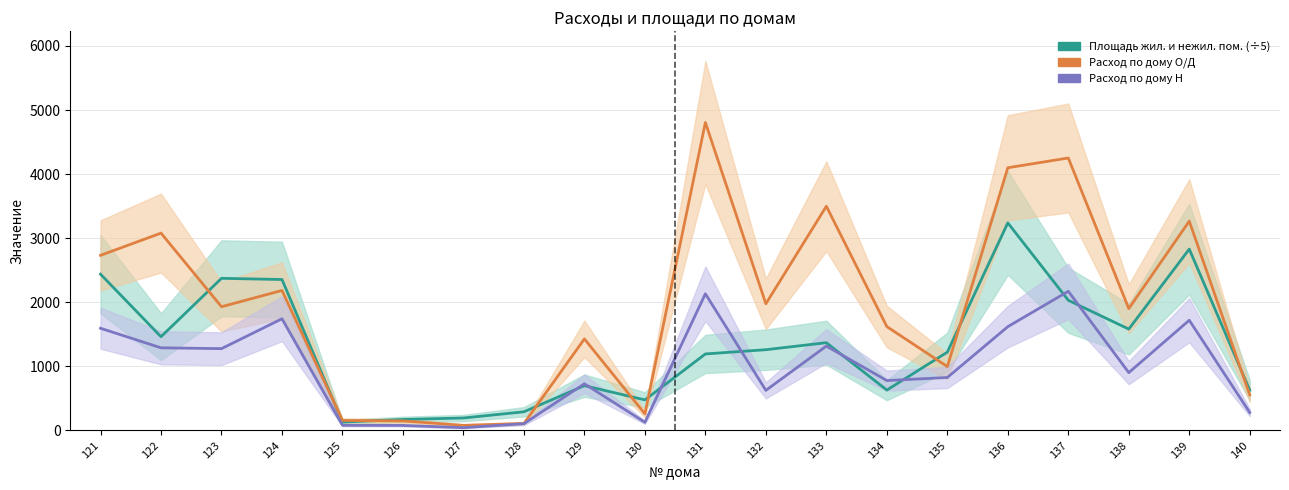

Is the value of Расход по дому Н at 124 greater than the value of Расход по дому О/Д at 125?

Yes